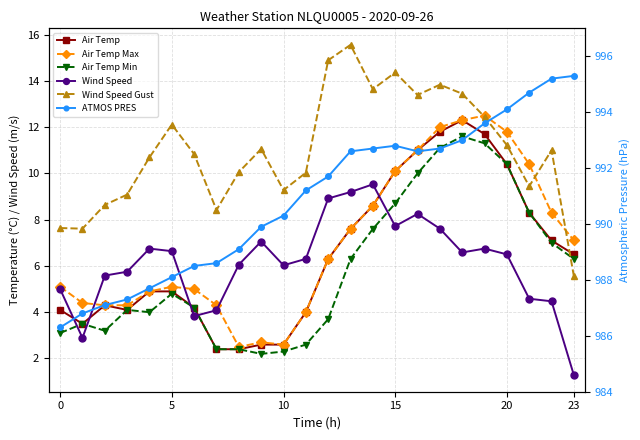

At which label does Air Temp Max first exceed 6?

12